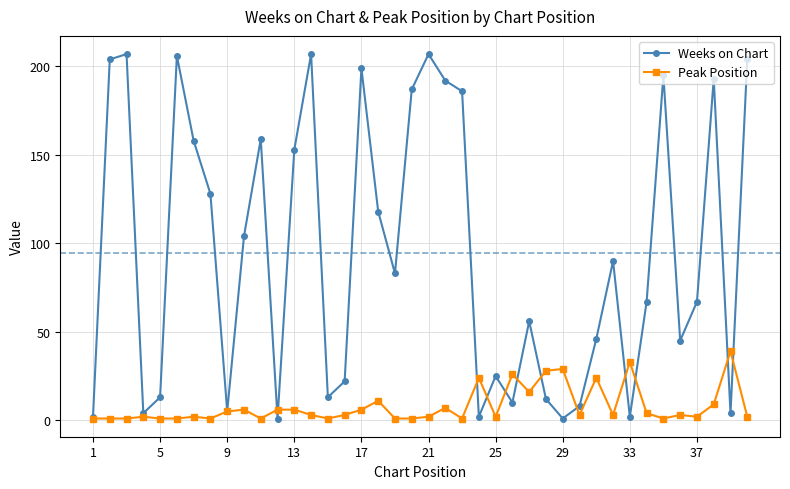

What is the value of the Weeks on Chart point at the 36th from the left?

45